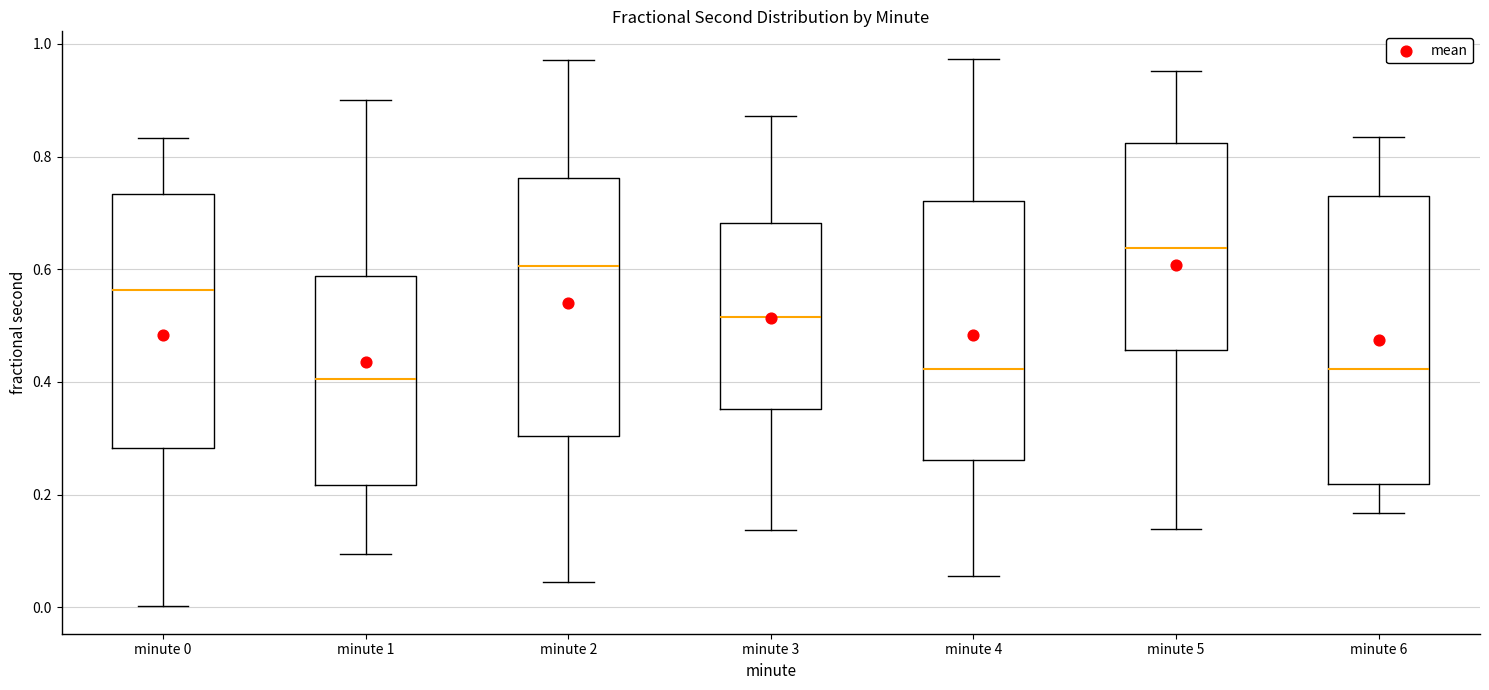

Which box's median line is the highest?

minute 5